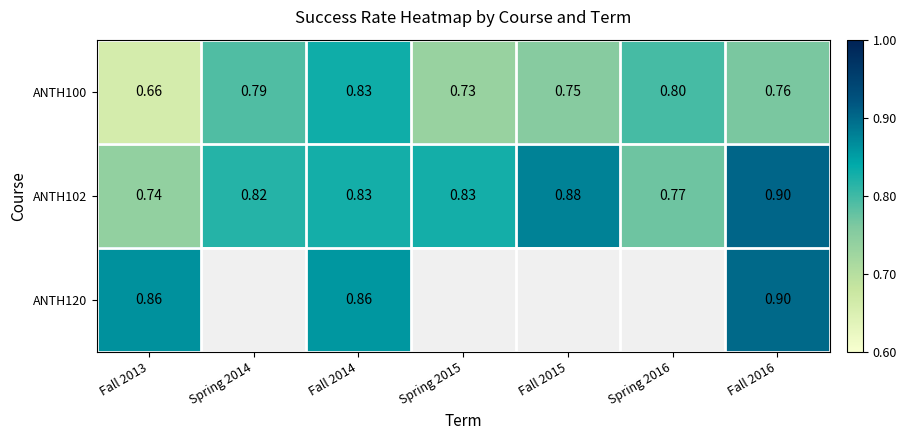

What is the minimum value shown in the chart?

0.7